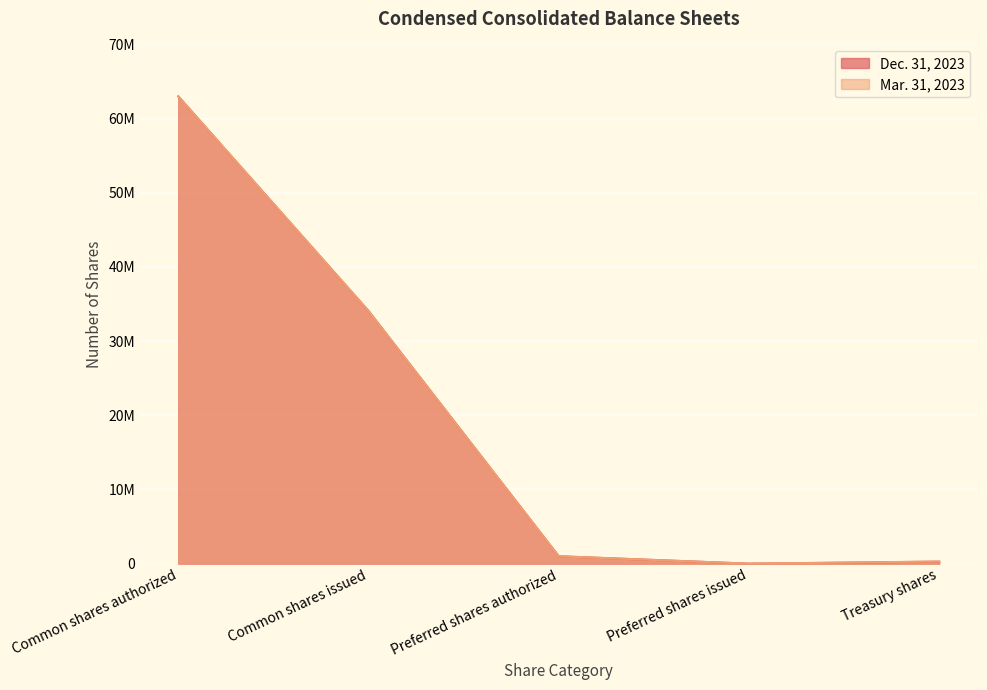

Reading left to right, transcribe all the data shown in this chart.

Dec. 31, 2023: 63000000	34064000	1000000	0	270000
Mar. 31, 2023: 63000000	34064000	1000000	0	289000